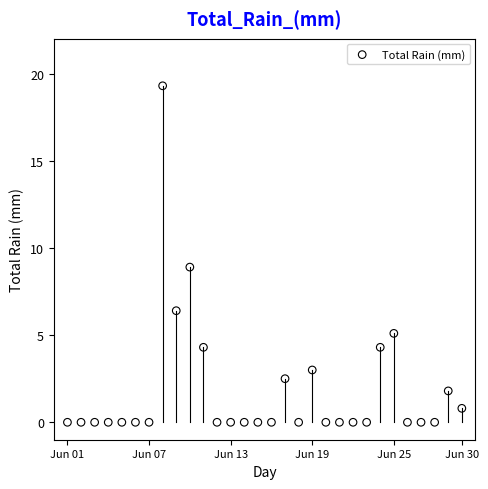

What is the range of X values (max minus min)?

29.0